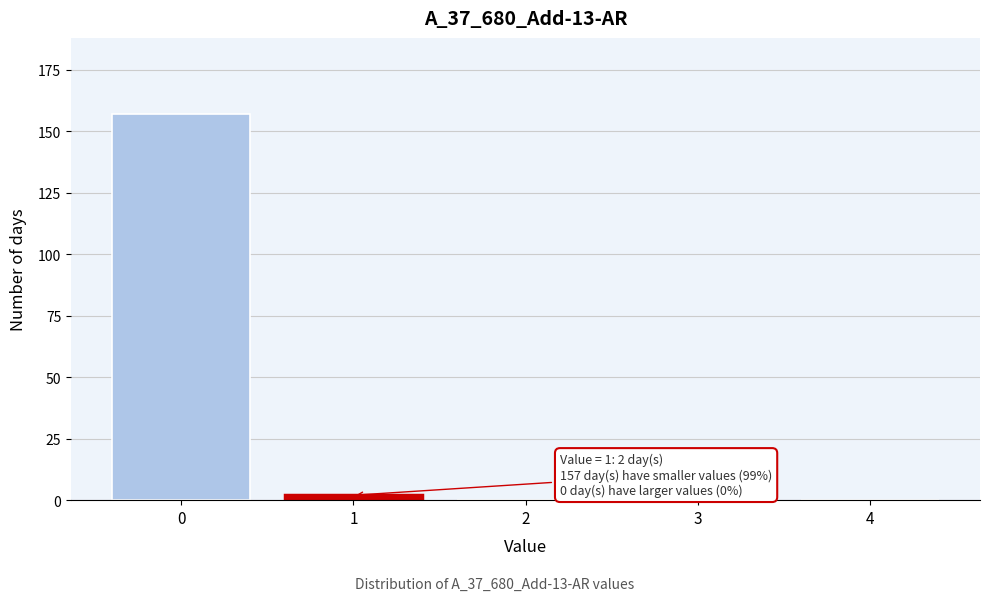

Reading left to right, transcribe all the data shown in this chart.

0=157	1=2	2=0	3=0	4=0